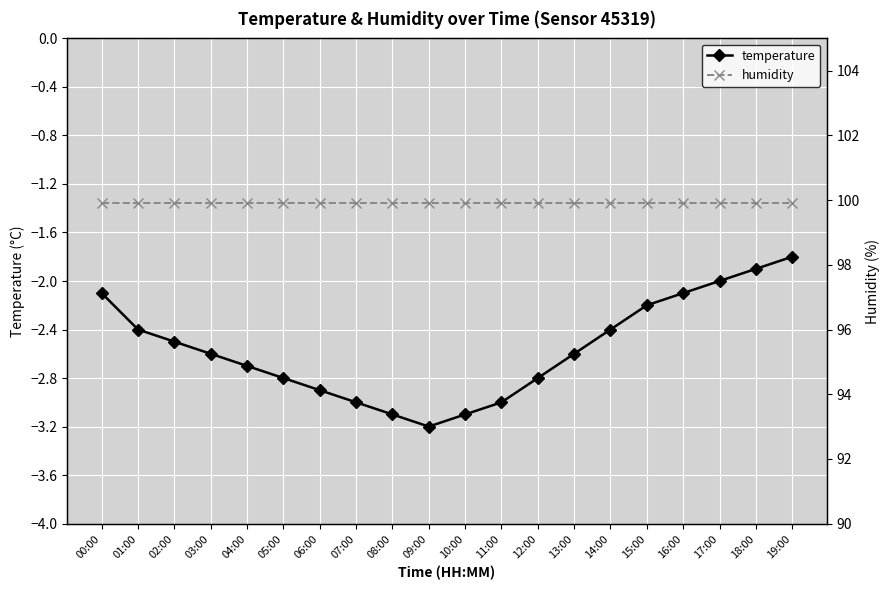

What is the label of the 19th point from the left?

18:00